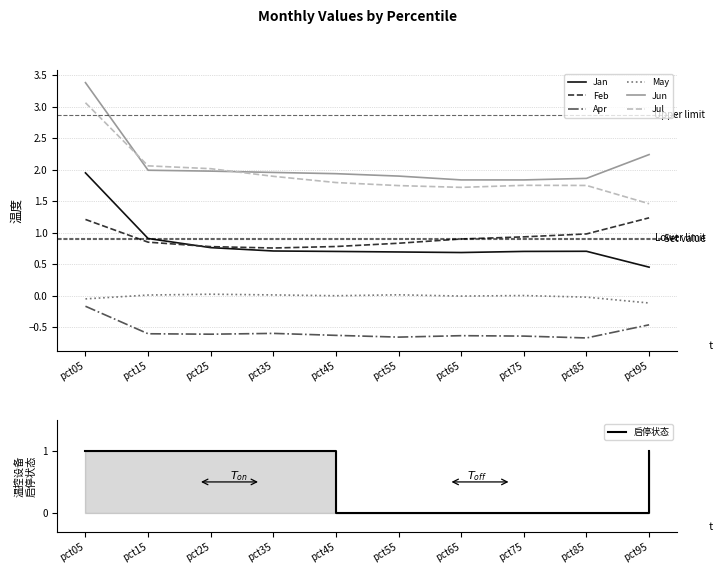

What is the value of the Jul point at the 4th from the left?

1.9